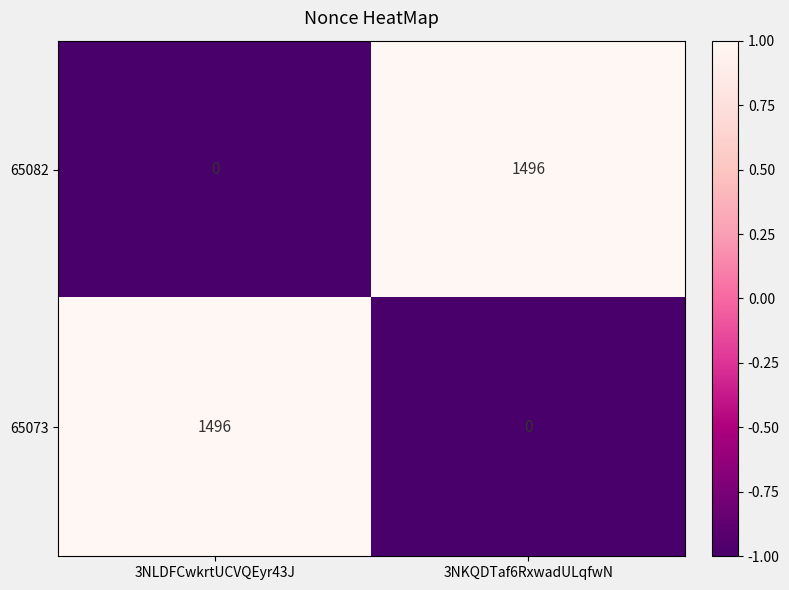

What is the spread (max minus min) of values at 3NLDFCwkrtUCVQEyr43J?

1496